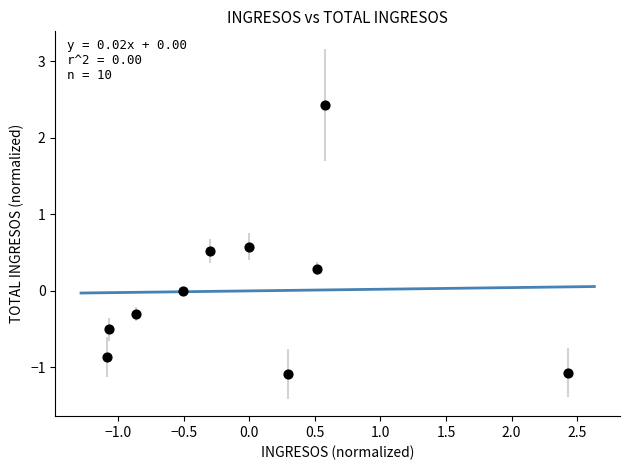

What is the range of Y values (max minus min)?

3.5